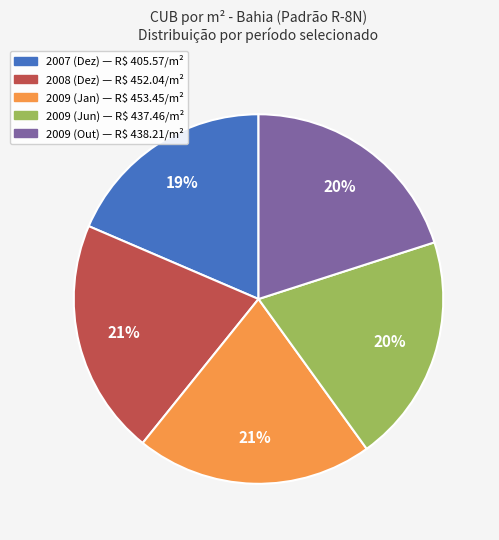

To the nearest percent, what is the average slice percentage?

20%